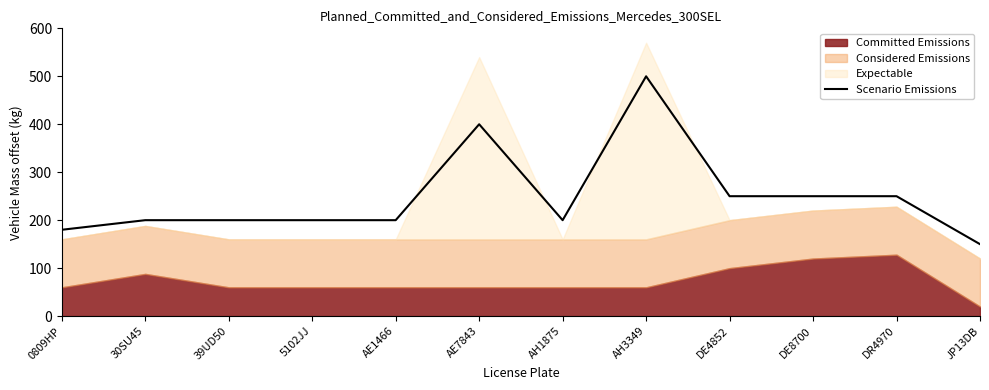

Does the chart have visible grid lines?

No